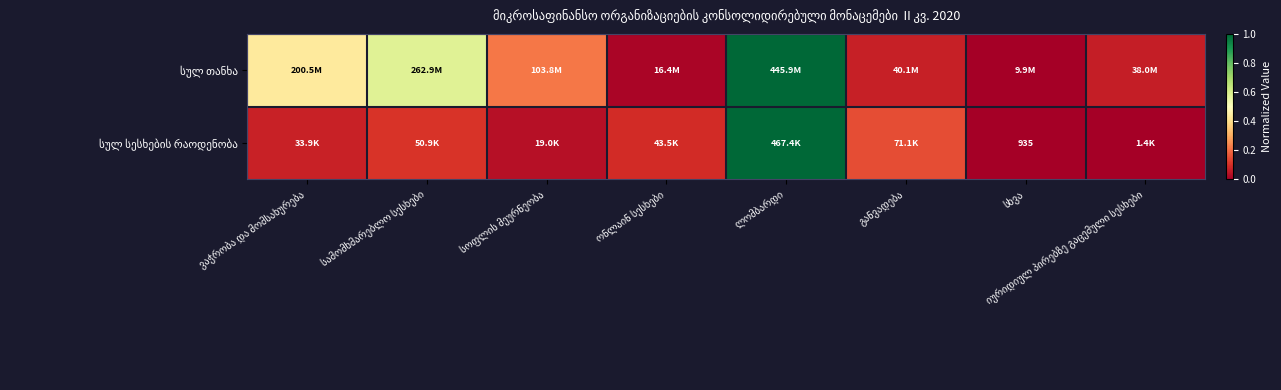

What is the sum of all სულ თანხა values?

2.4